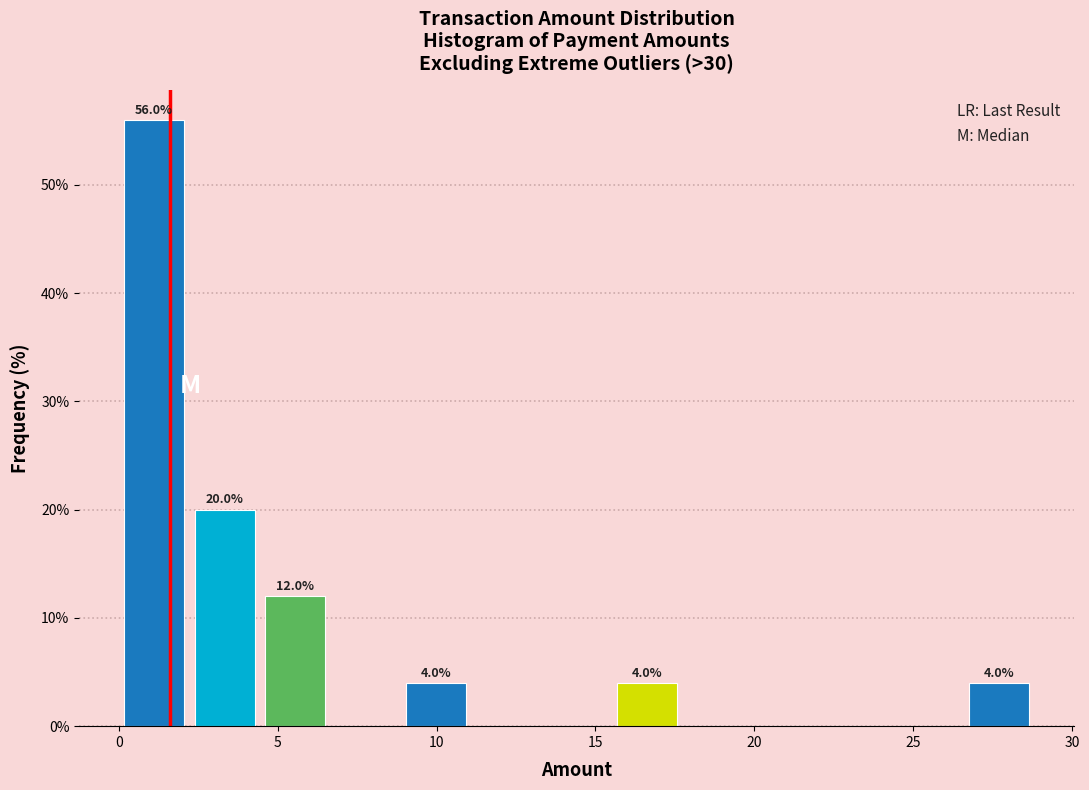

Which range on the x-axis has the tallest bar?

0.0 to 2.0